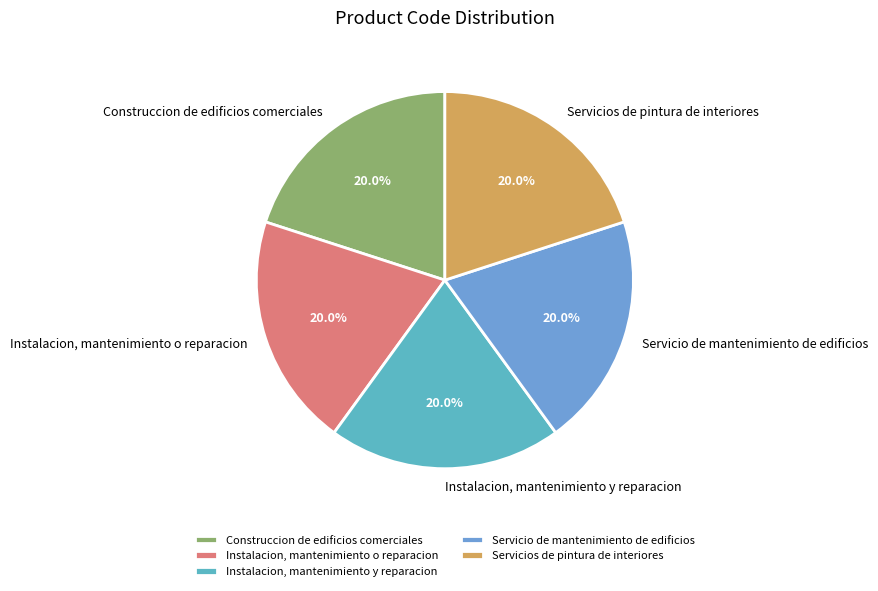

True or false: Instalacion, mantenimiento o reparacion accounts for 13% of the total.

False